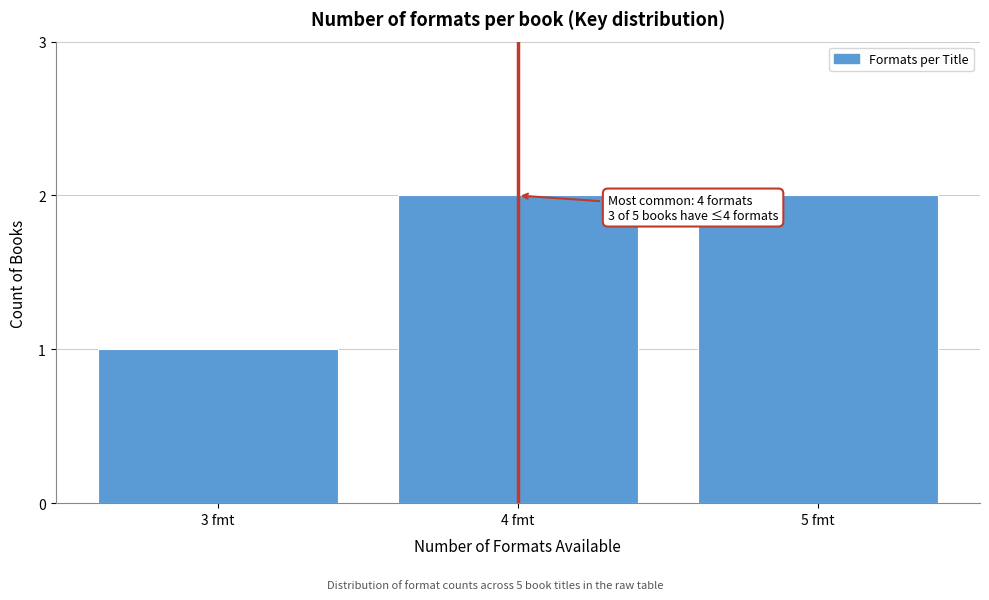

Reading left to right, what are all the values shown in this chart?

1	2	2